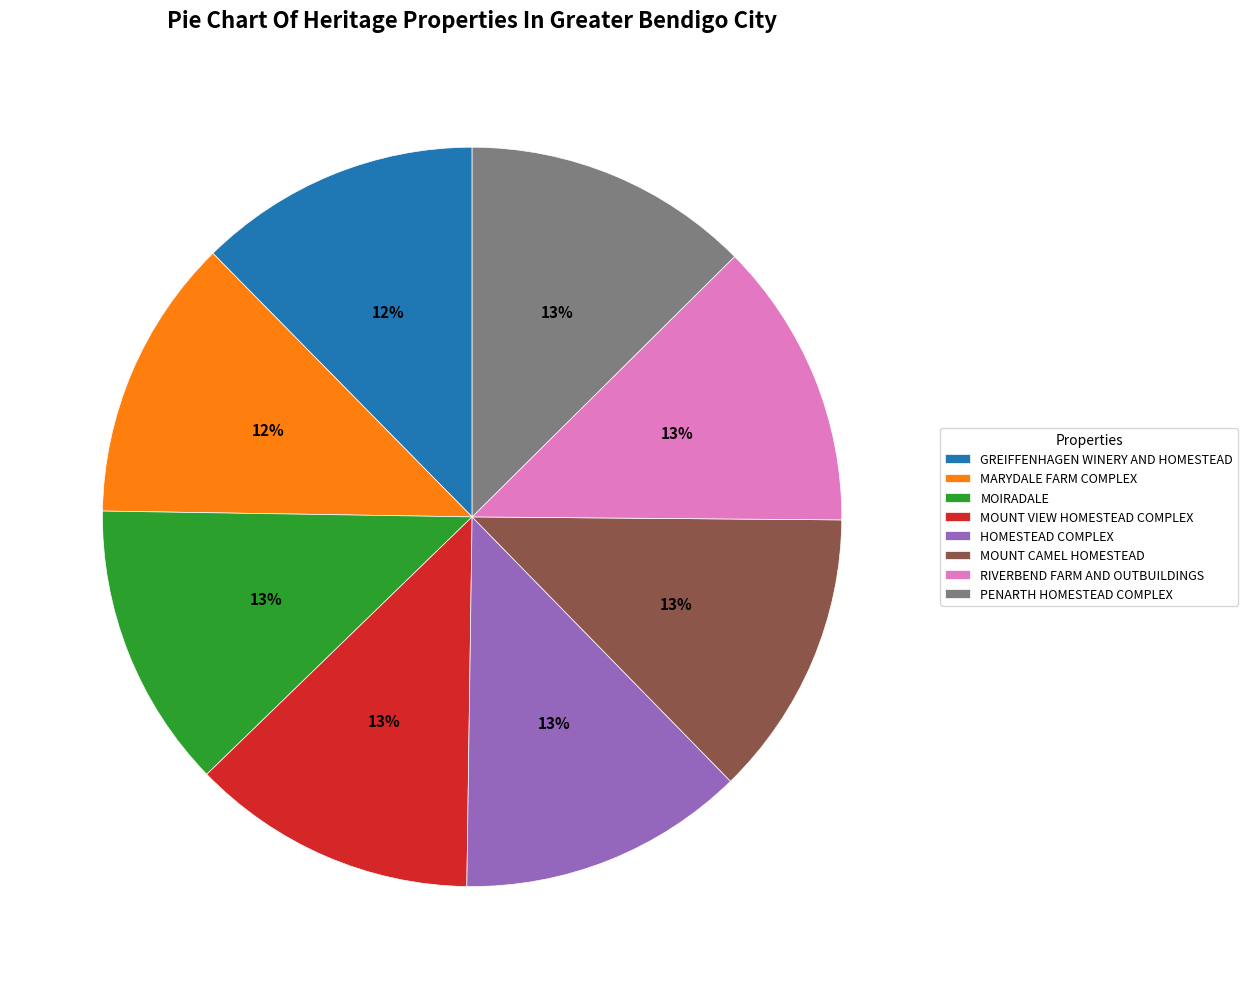

How many slices are in this pie chart?

8